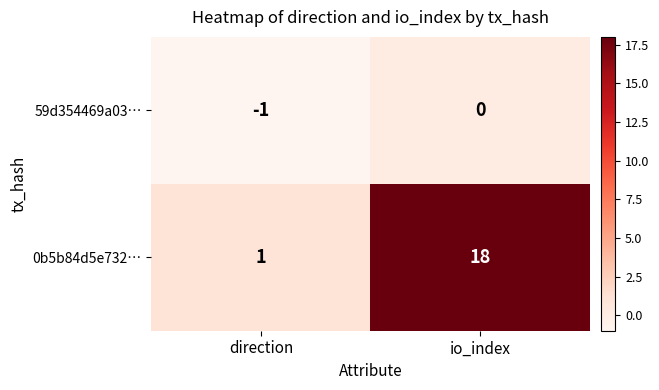

How many categories are shown in the chart?

2